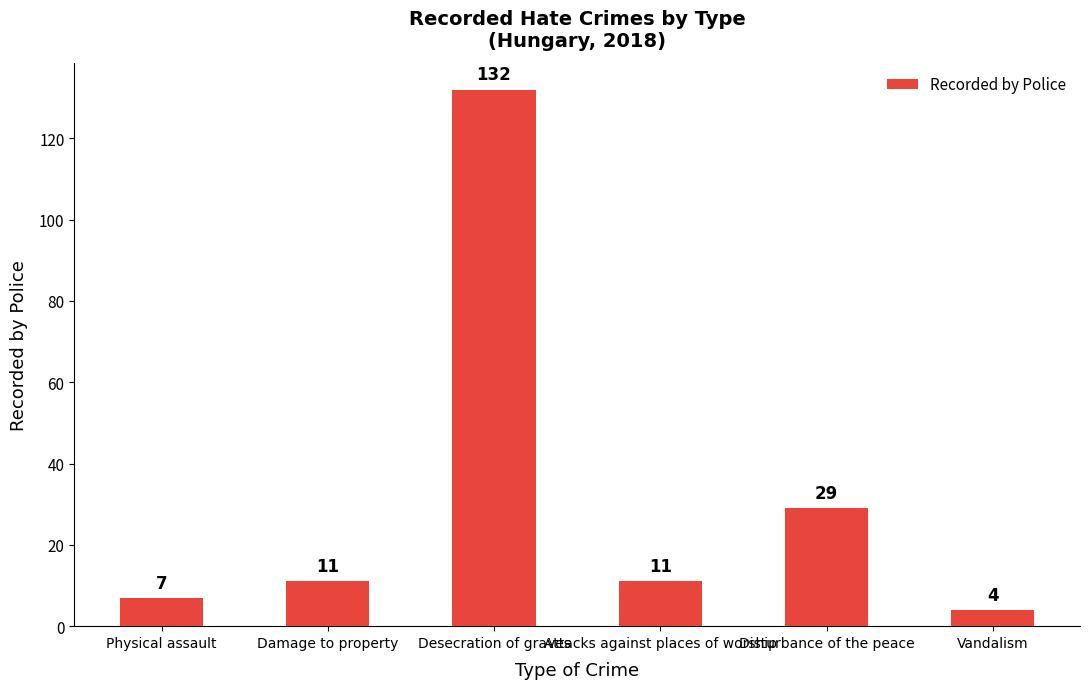

At which label is the value closest to 68?

Disturbance of the peace